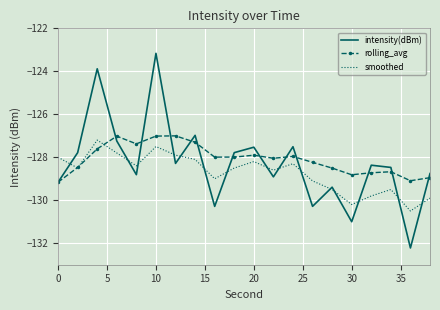

Count the number of categories in the chart.

20